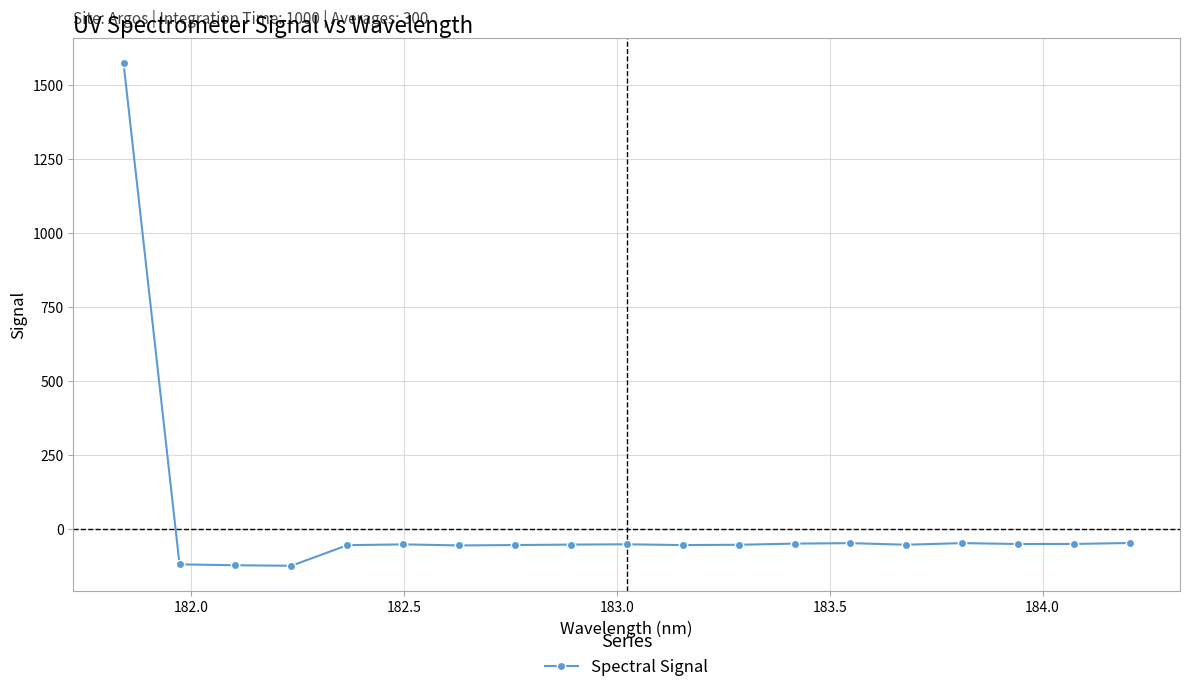

Does the chart display data point markers on the line(s)?

Yes